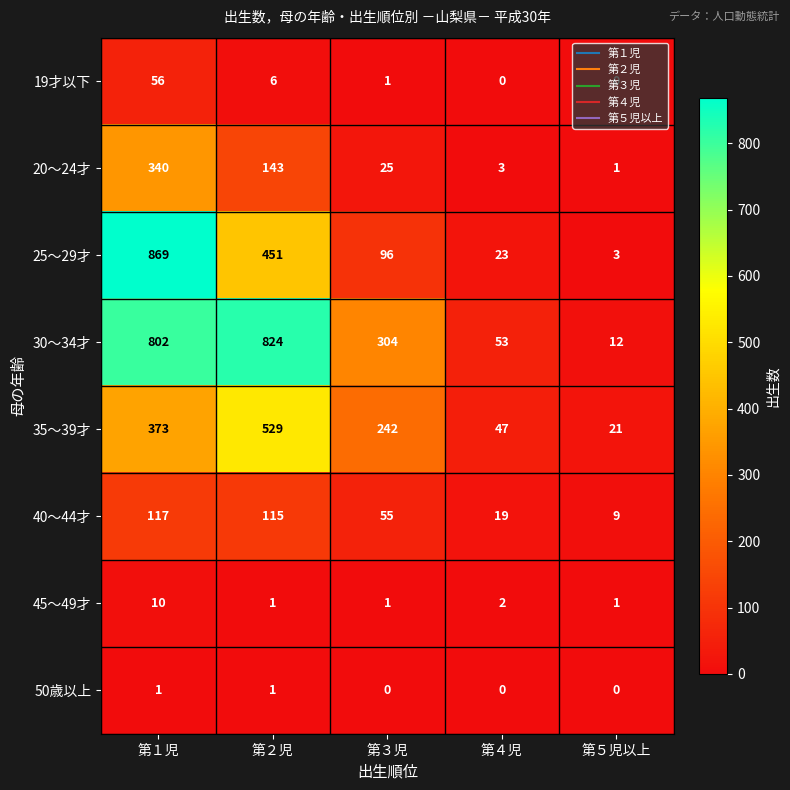

What is the maximum value for 35～39才?

529